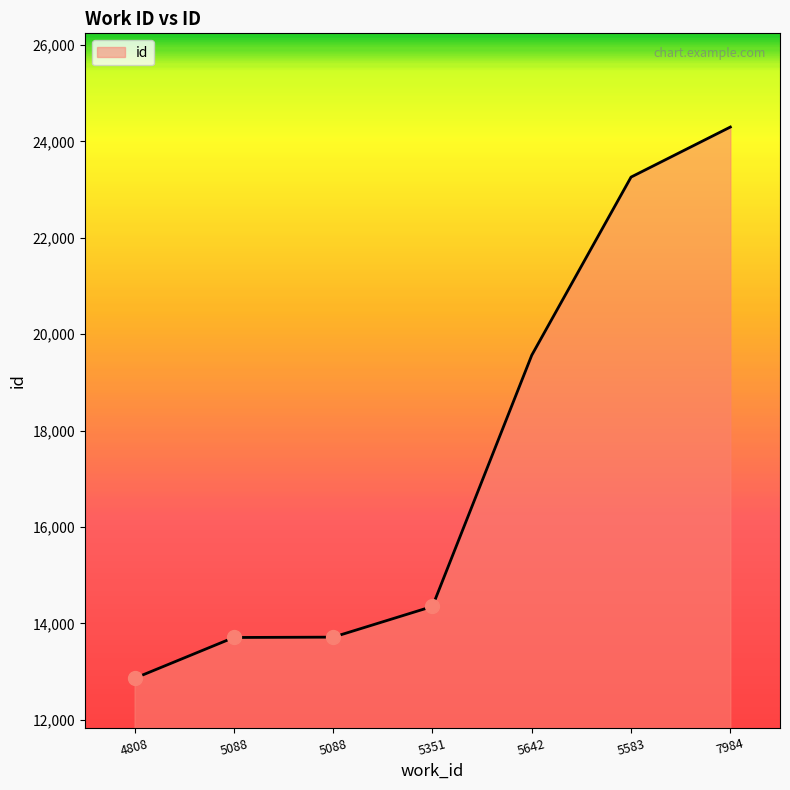

True or false: the data has more than 1 interior local peaks.

False